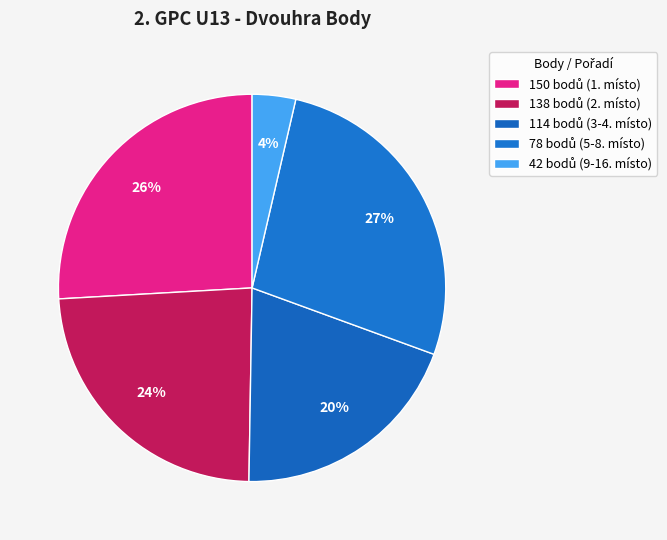

Count the number of slices in the pie.

5